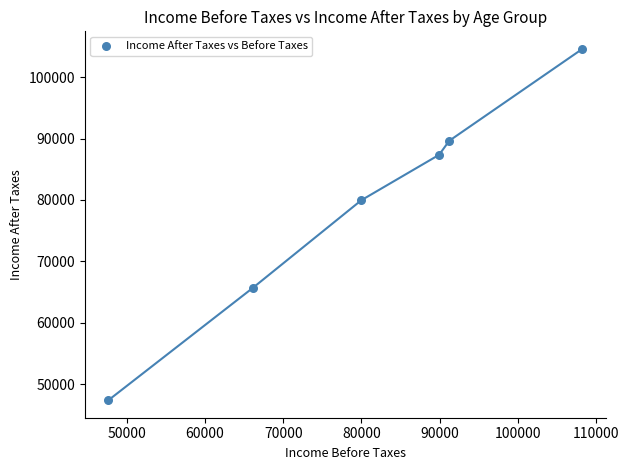

What Y value in the scatter plot is closest to 76000?

79956